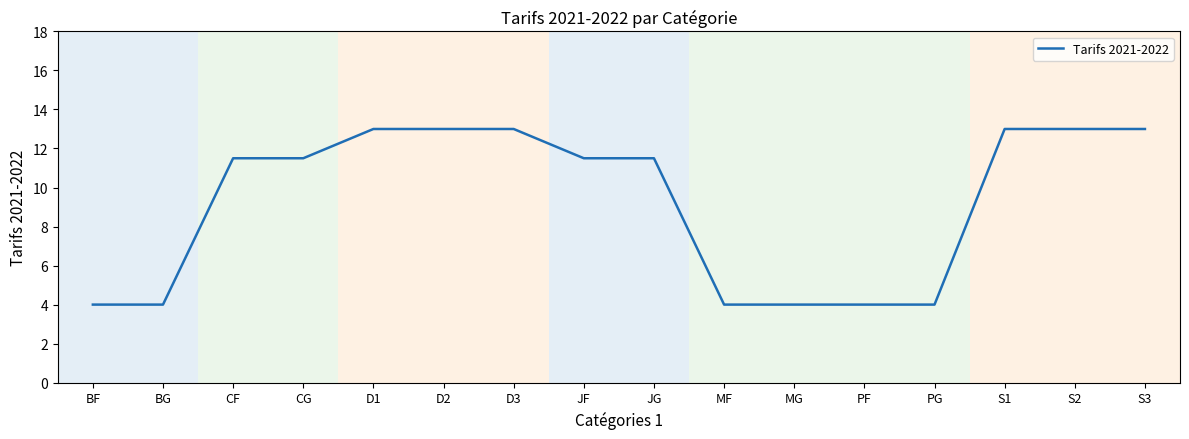

What is the minimum value shown in the chart?

4.0